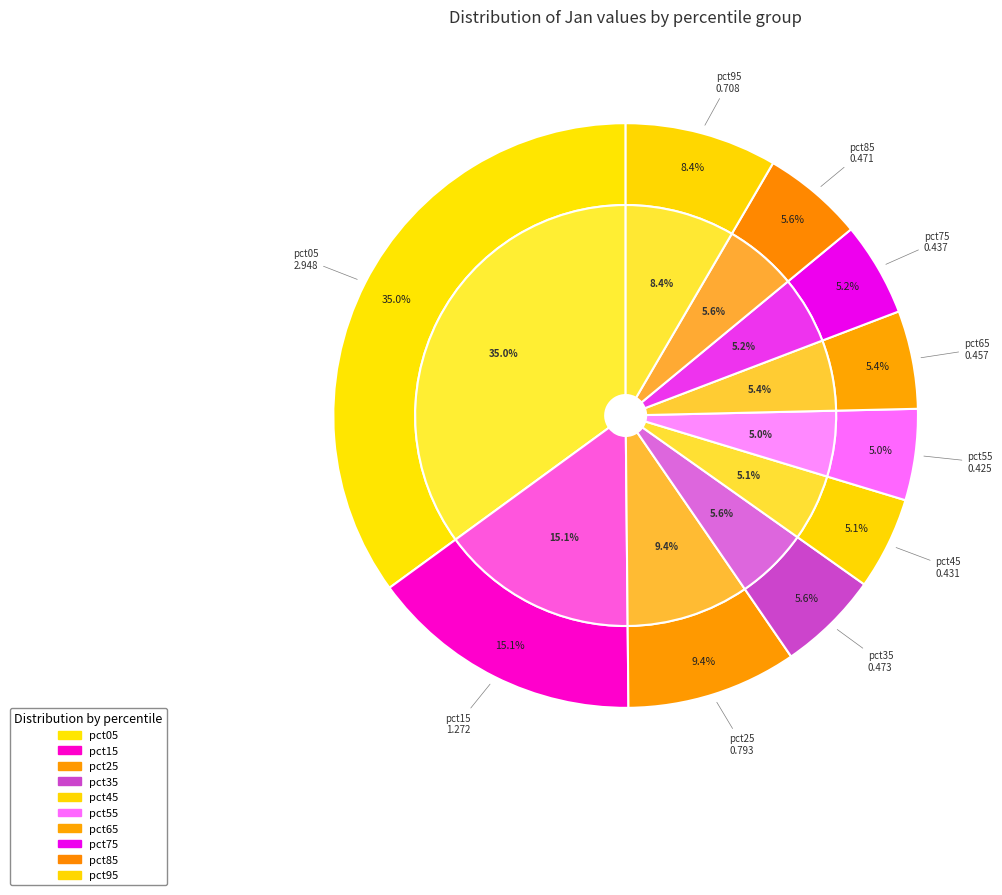

Rank the categories by value from lowest to highest.

pct55, pct45, pct75, pct65, pct85, pct35, pct95, pct25, pct15, pct05